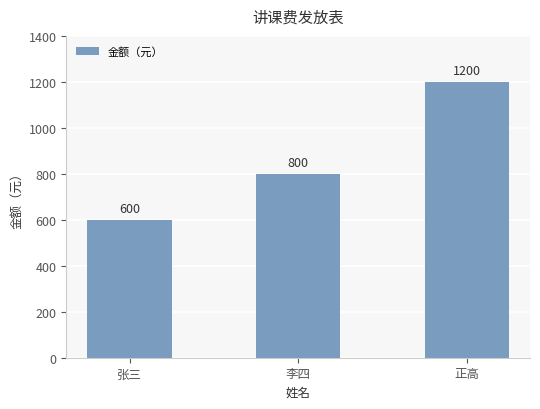

Is it true that the value at 正高 is 1200?

True